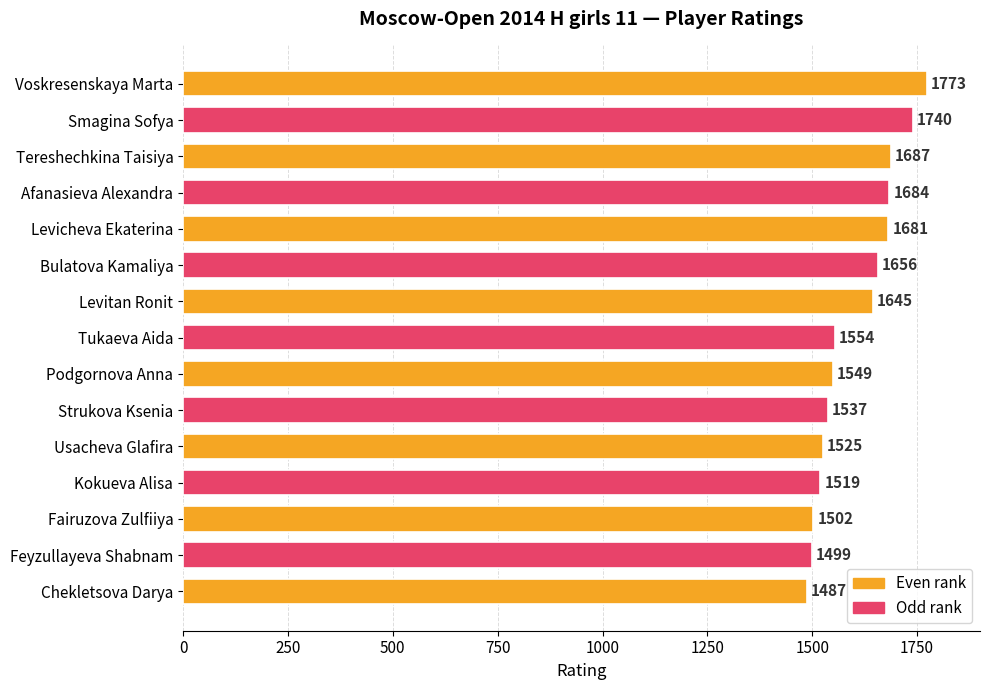

What is the label of the 4th bar from the top?

Afanasieva Alexandra